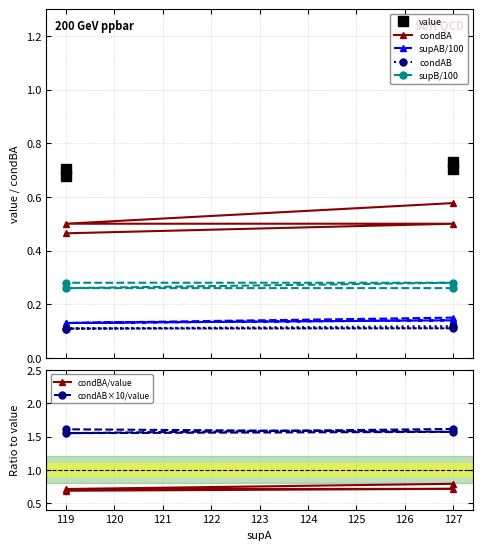

Reading left to right, list all the values displayed in this chart.

value: 0.7	0.7	0.7	0.7
supAB: 0.1	0.1	0.1	0.1
condBA: 0.6	0.5	0.5	0.5
condAB: 0.1	0.1	0.1	0.1
supB: 0.3	0.3	0.3	0.3